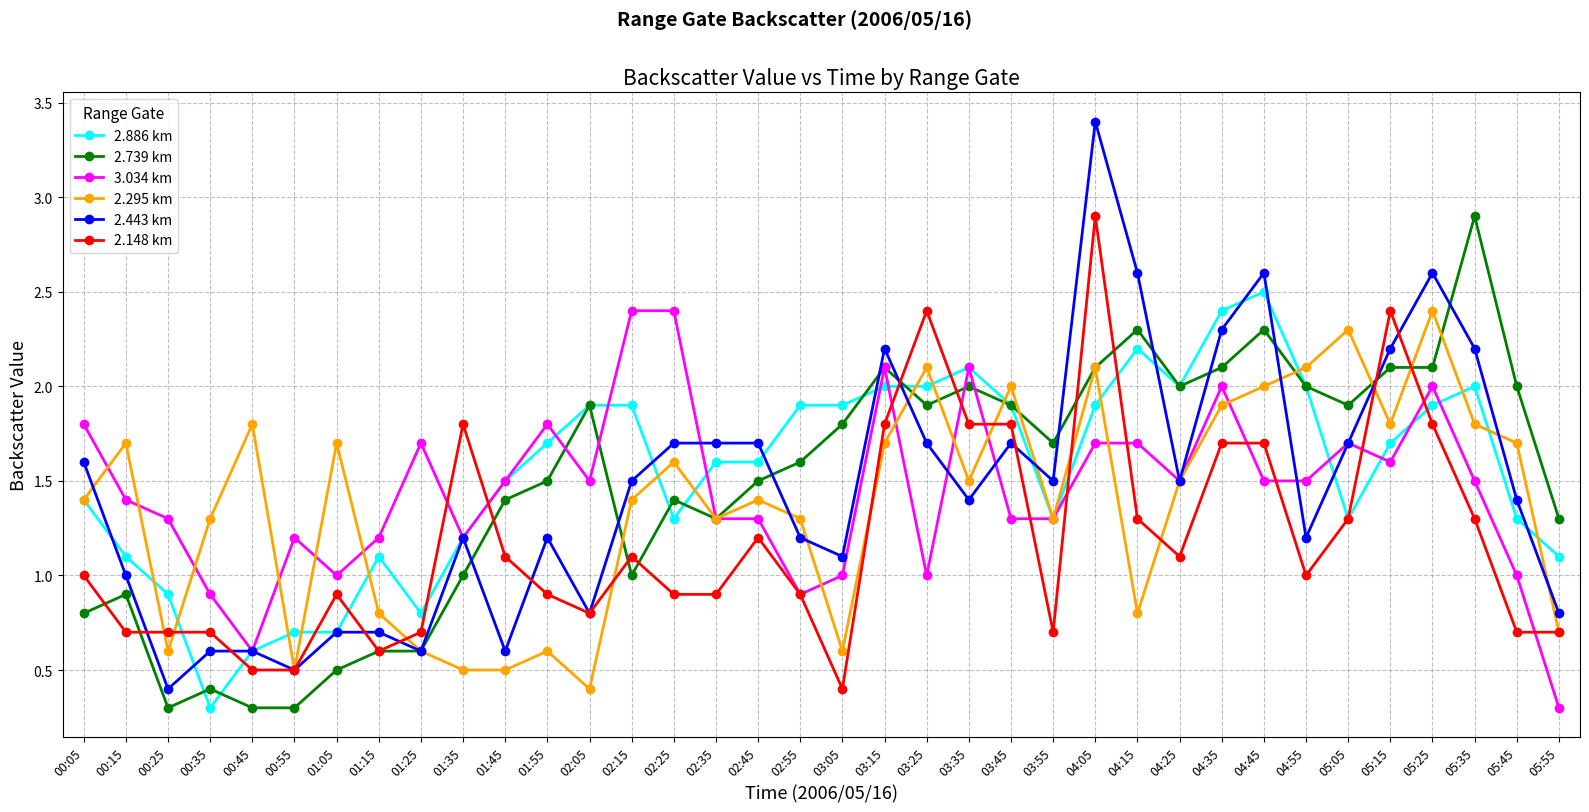

Does the chart display data point markers on the line(s)?

Yes